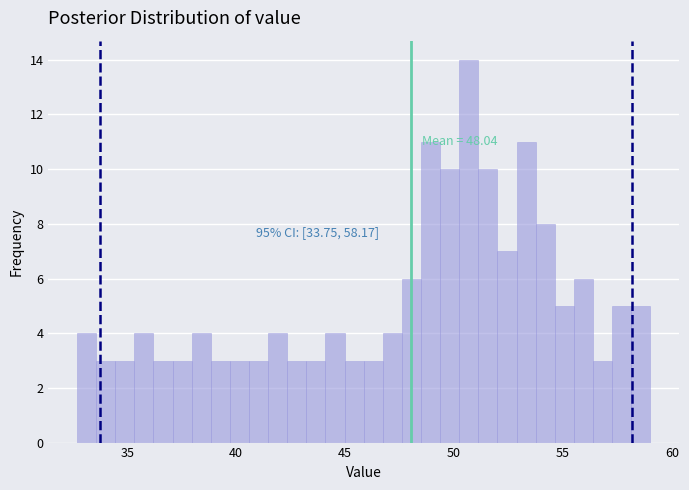

Read against the x-axis, roughly where is the centre of the tallest bar?

50.5